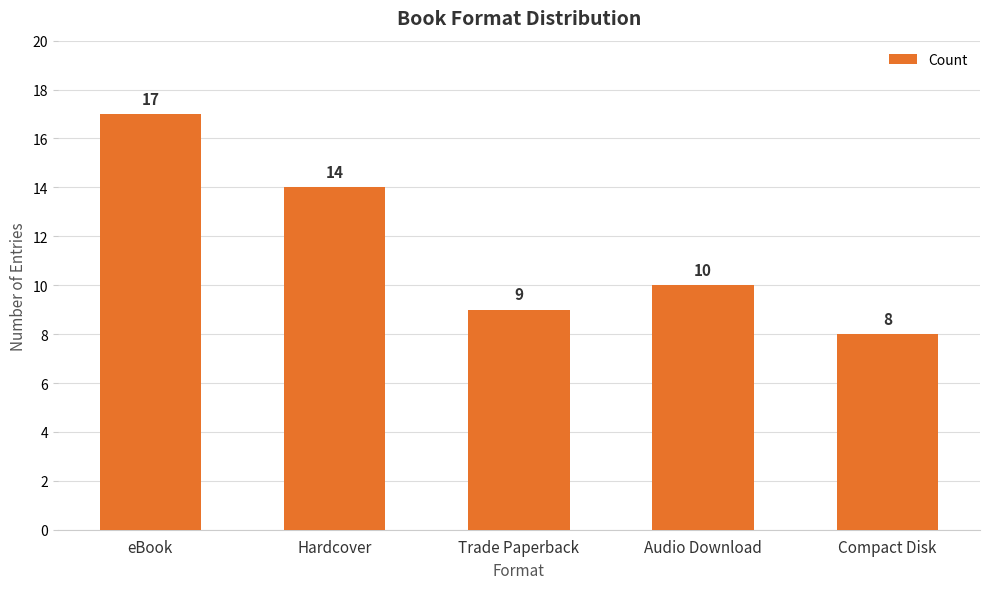

Reading left to right, what are all the values shown in this chart?

eBook=17	Hardcover=14	Trade Paperback=9	Audio Download=10	Compact Disk=8